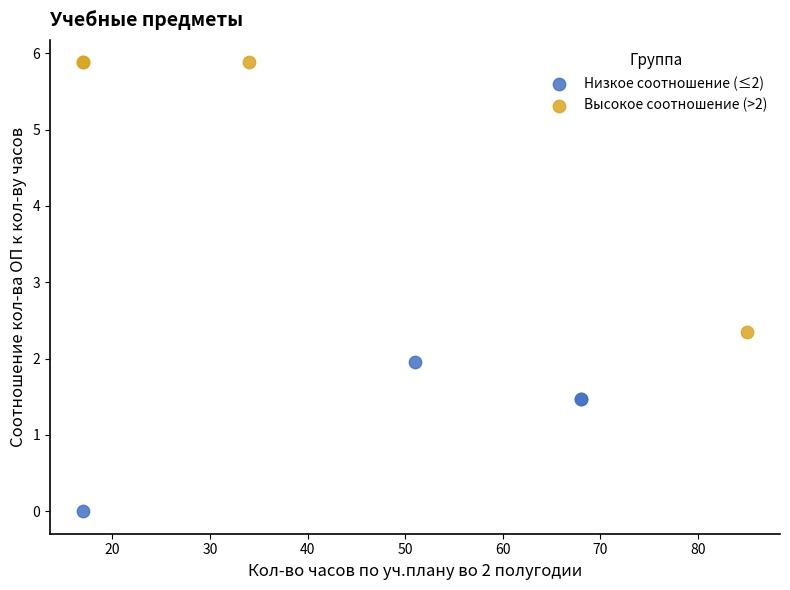

Which series contains the lowest Y value?

Низкое соотношение (≤2)